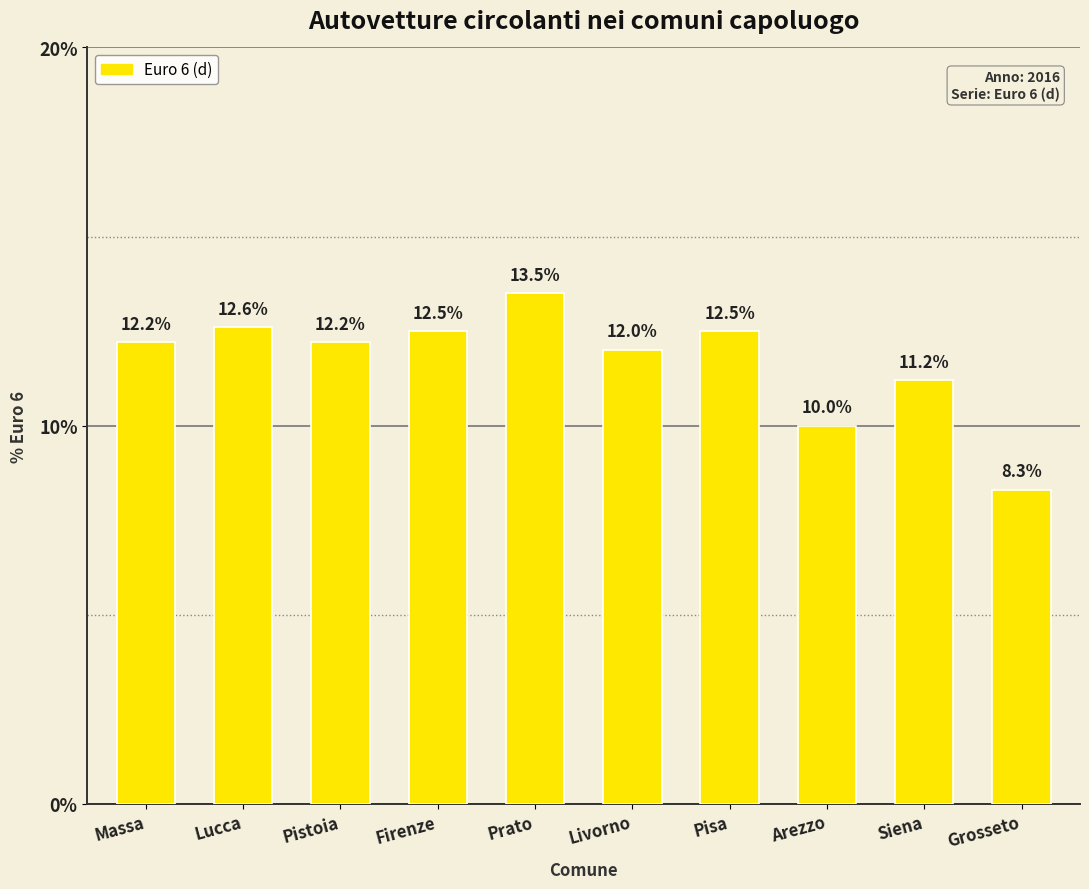

What is the label of the 9th bar from the left?

Siena